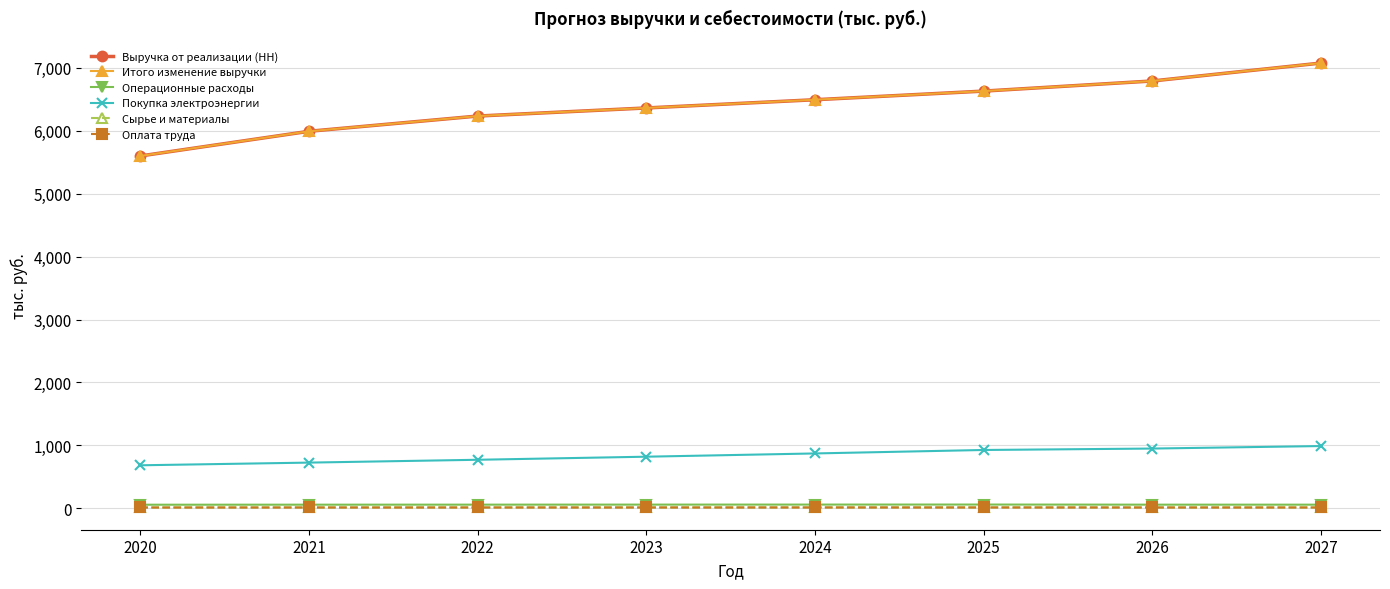

Which category has the lowest value across all series?

2020